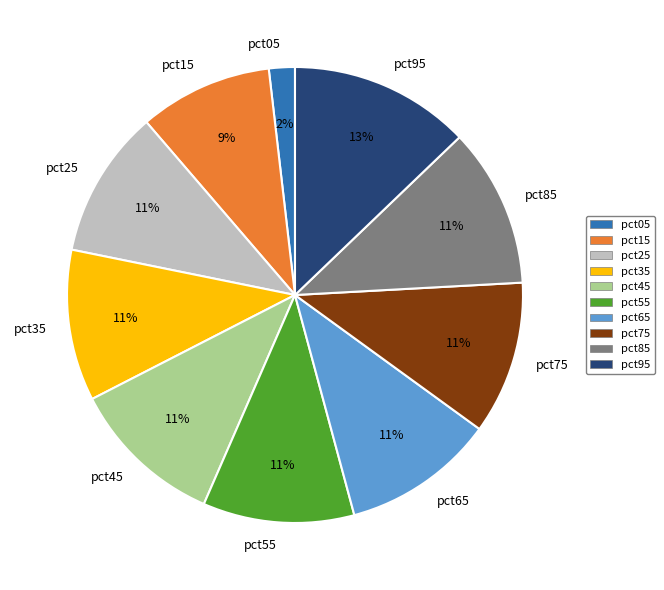

To the nearest percent, what percentage of the pie is pct75?

11%